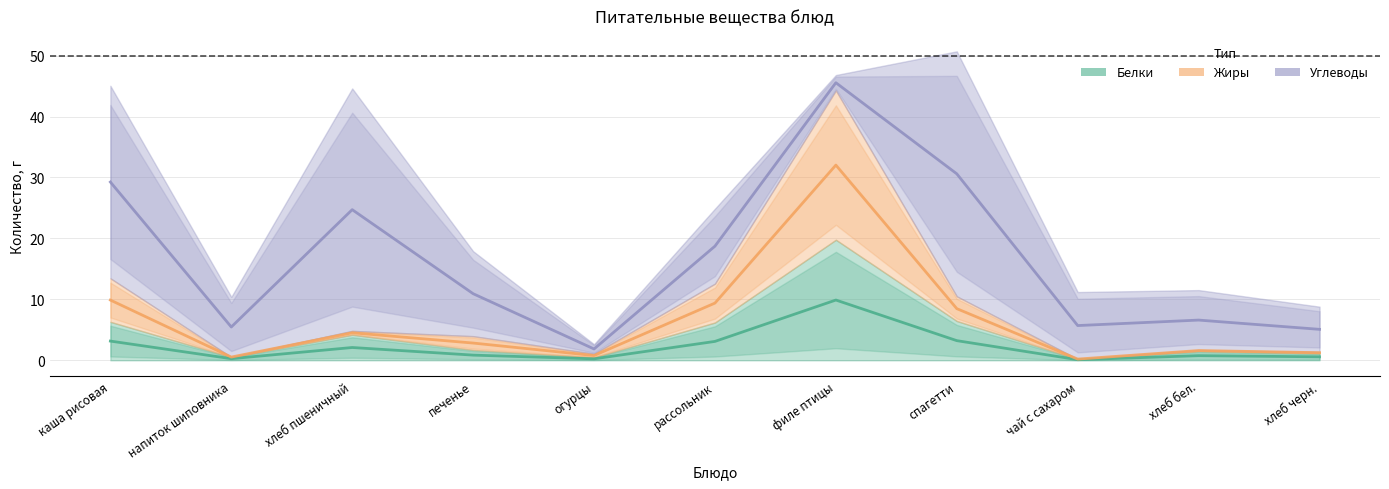

What is the difference between the maximum and minimum values in the Жиры series?

31.8